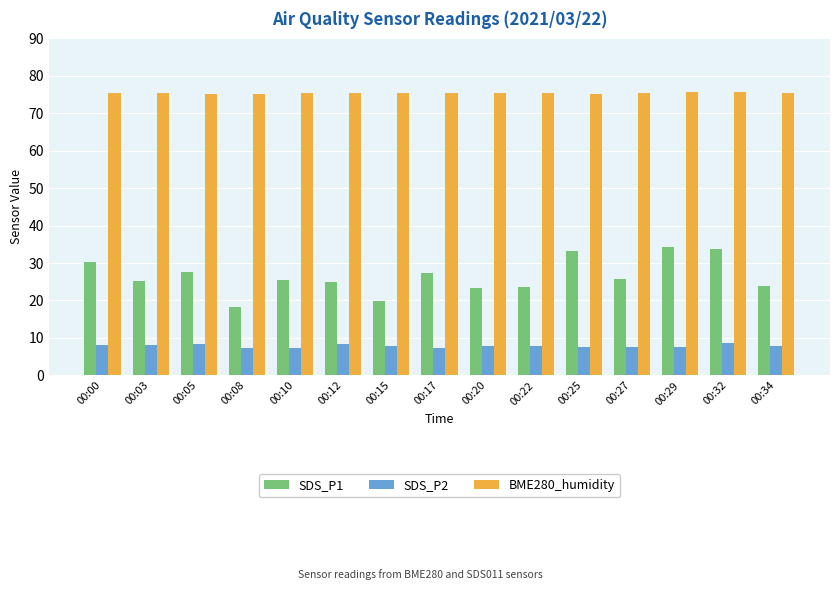

What value does the SDS_P2 series have at 00:17?

7.3